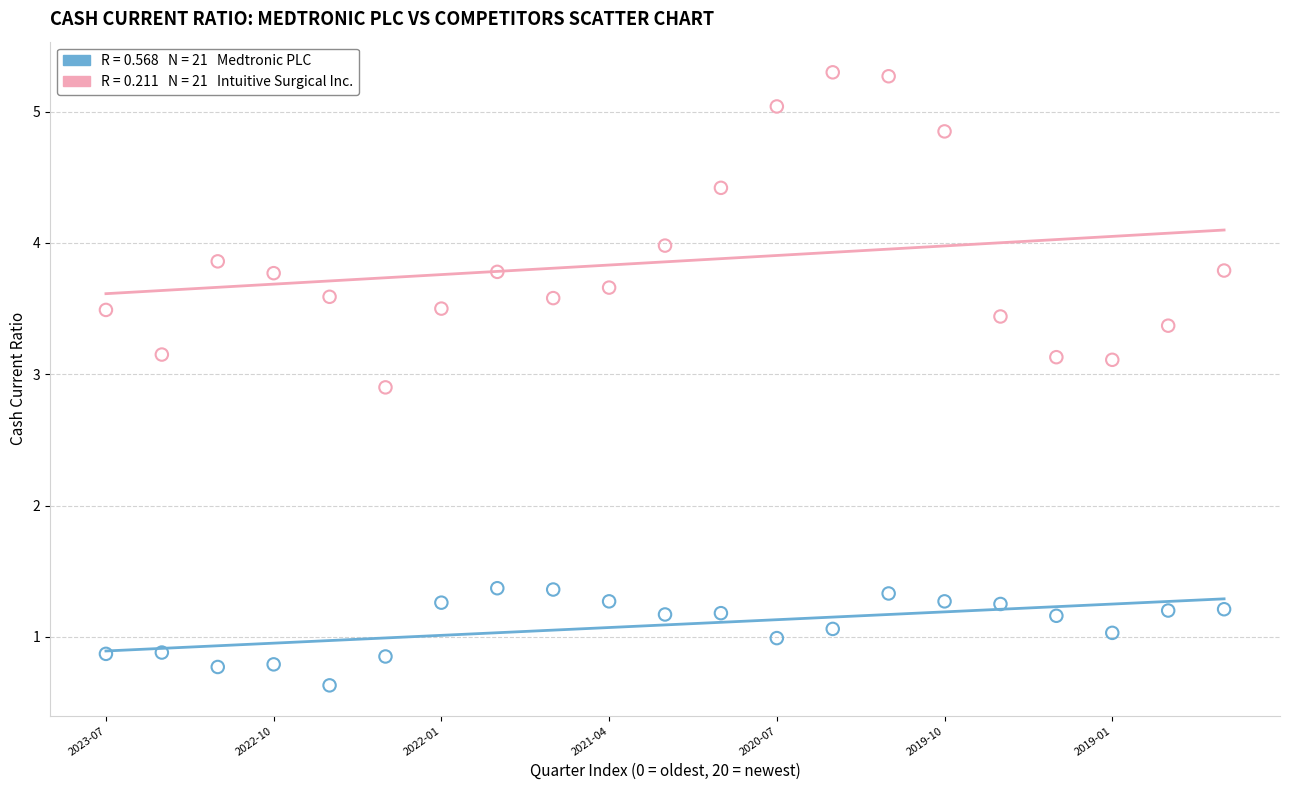

Across all data points, what is the range of Y values (max minus min)?

4.7